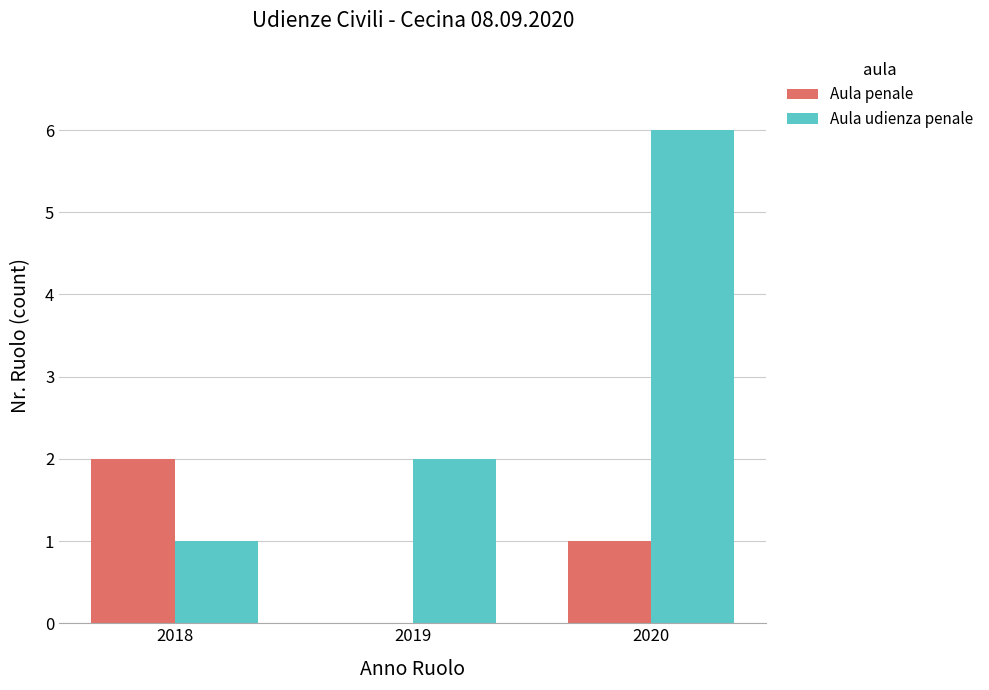

What are all the series names shown in the legend?

Aula penale, Aula udienza penale